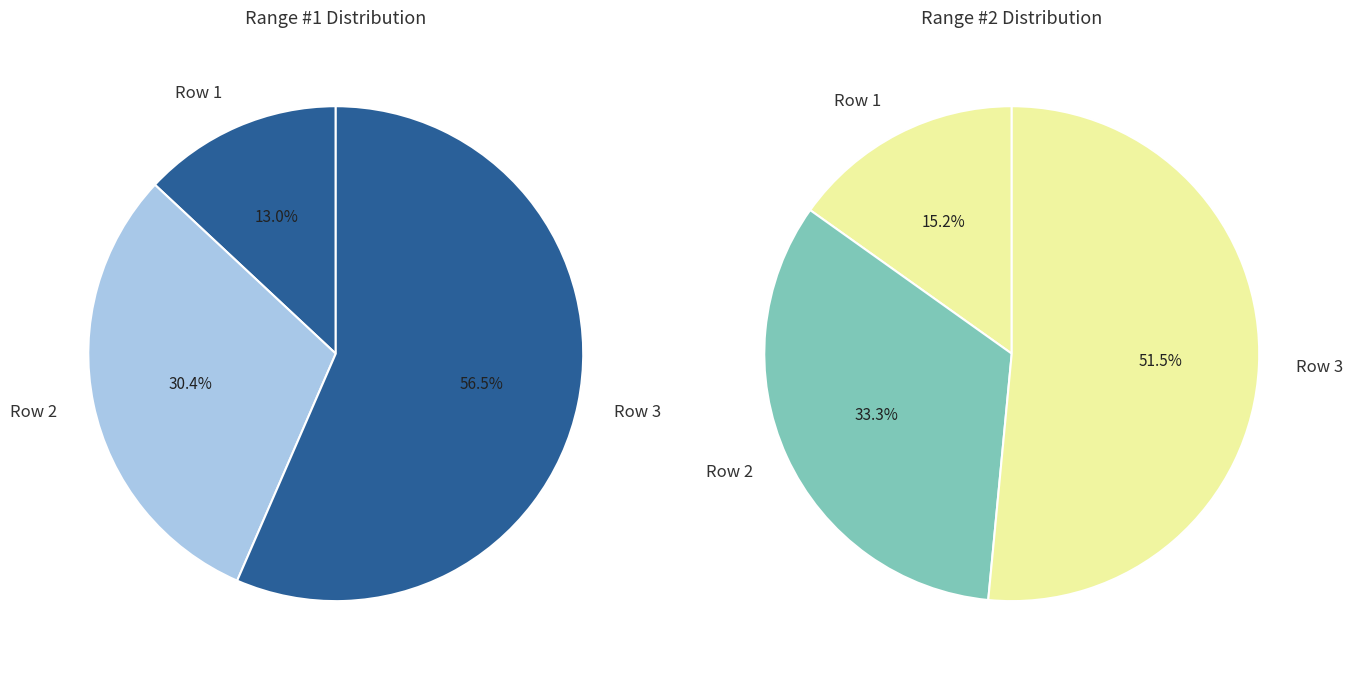

Which category has the smallest portion of the pie?

Row 1